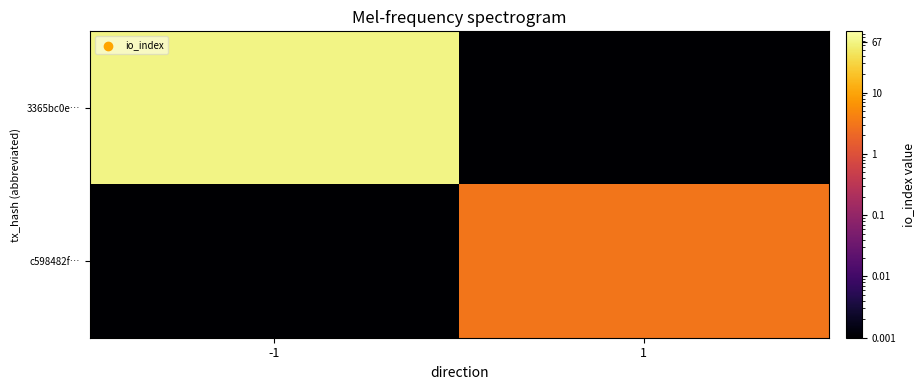

At -1, list the series in order from smallest to largest.

c598482f…, 3365bc0e…